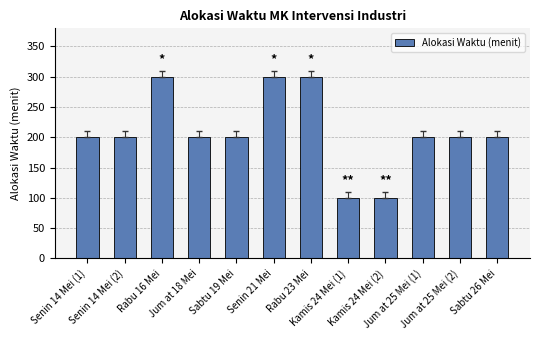

Reading right to left, what are all the values shown in this chart?

Sabtu 26 Mei=200	Jum at 25 Mei (2)=200	Jum at 25 Mei (1)=200	Kamis 24 Mei (2)=100	Kamis 24 Mei (1)=100	Rabu 23 Mei=300	Senin 21 Mei=300	Sabtu 19 Mei=200	Jum at 18 Mei=200	Rabu 16 Mei=300	Senin 14 Mei (2)=200	Senin 14 Mei (1)=200